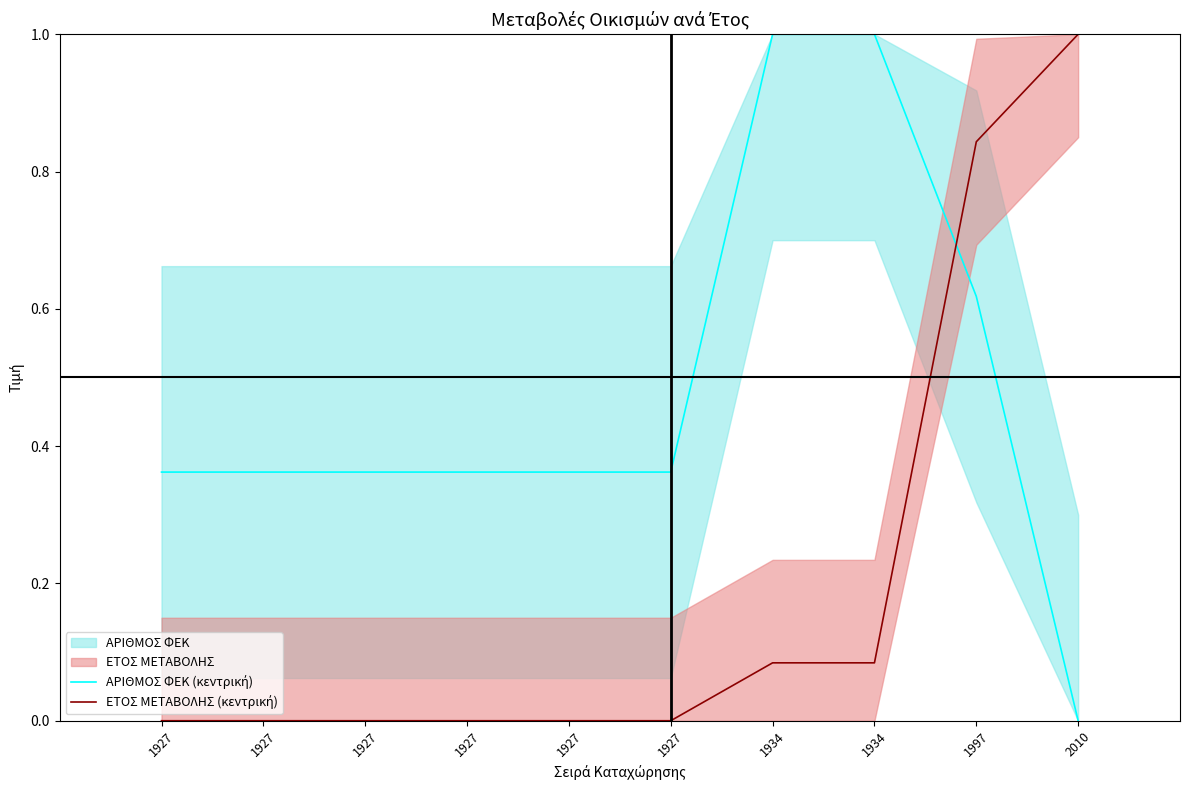

How many distinct data groups are displayed?

2